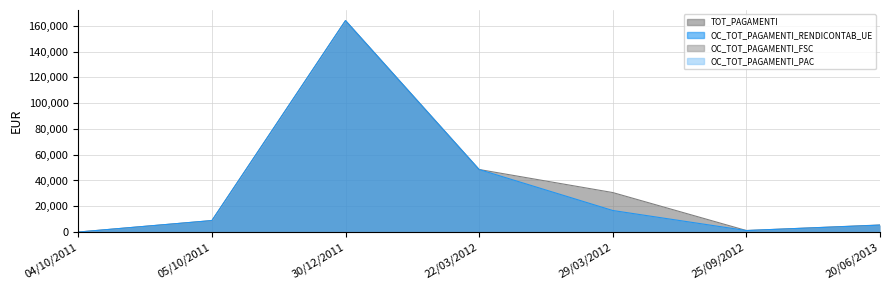

How many values in TOT_PAGAMENTI are above zero?

6